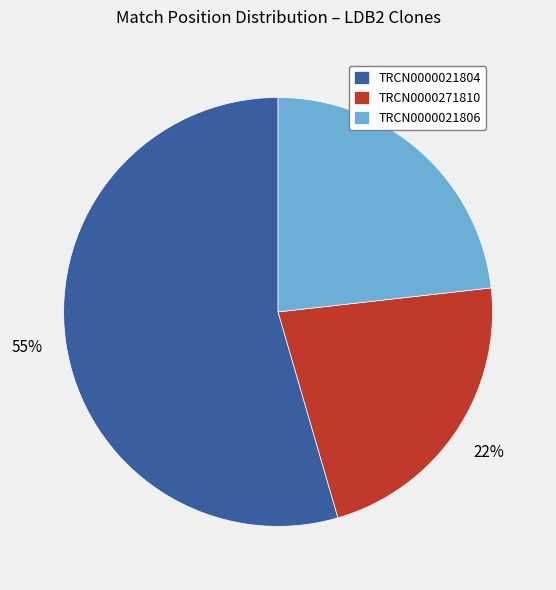

To the nearest percent, what is the average slice percentage?

33%